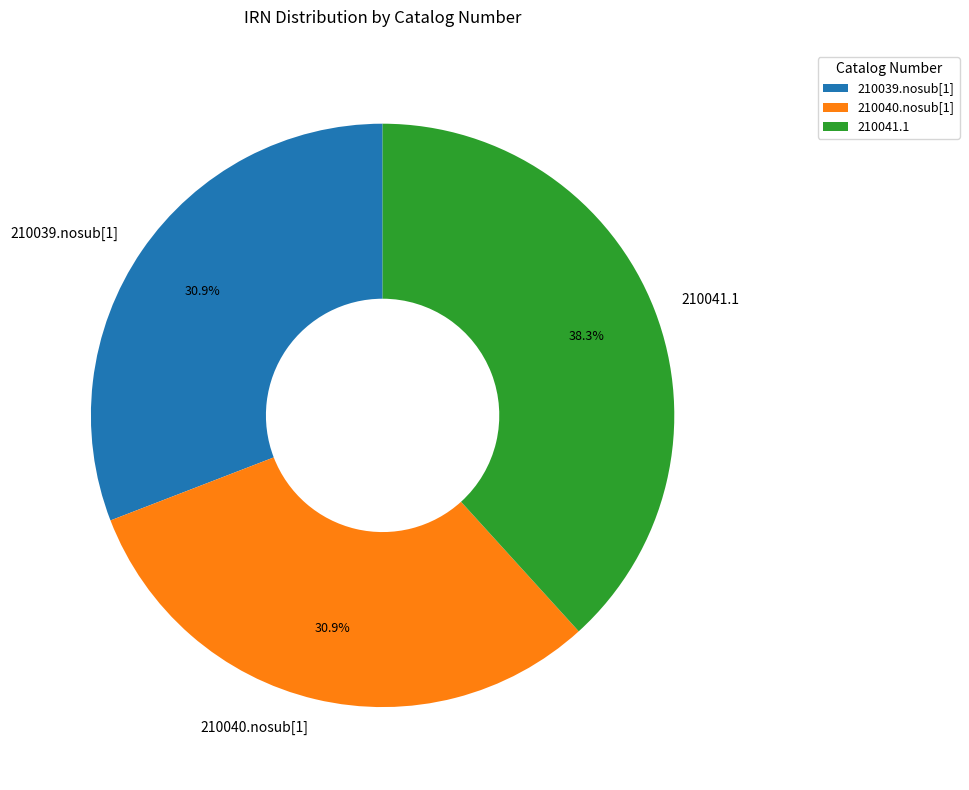

Count the number of slices in the pie.

3